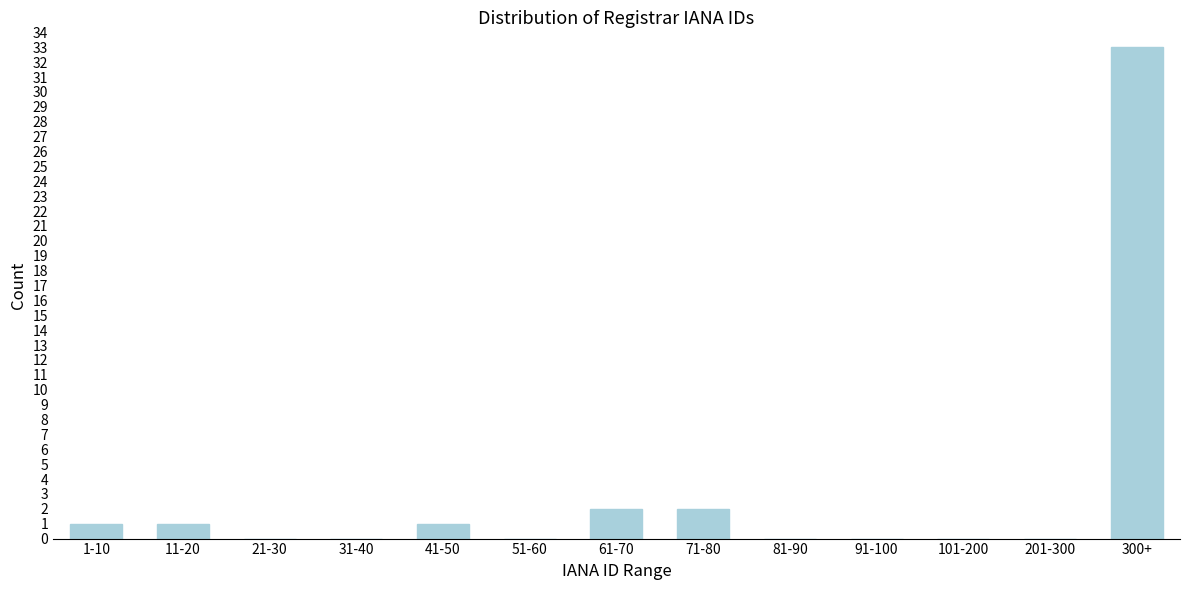

Reading right to left, extract all data points from this chart.

300+=33	201-300=0	101-200=0	91-100=0	81-90=0	71-80=2	61-70=2	51-60=0	41-50=1	31-40=0	21-30=0	11-20=1	1-10=1